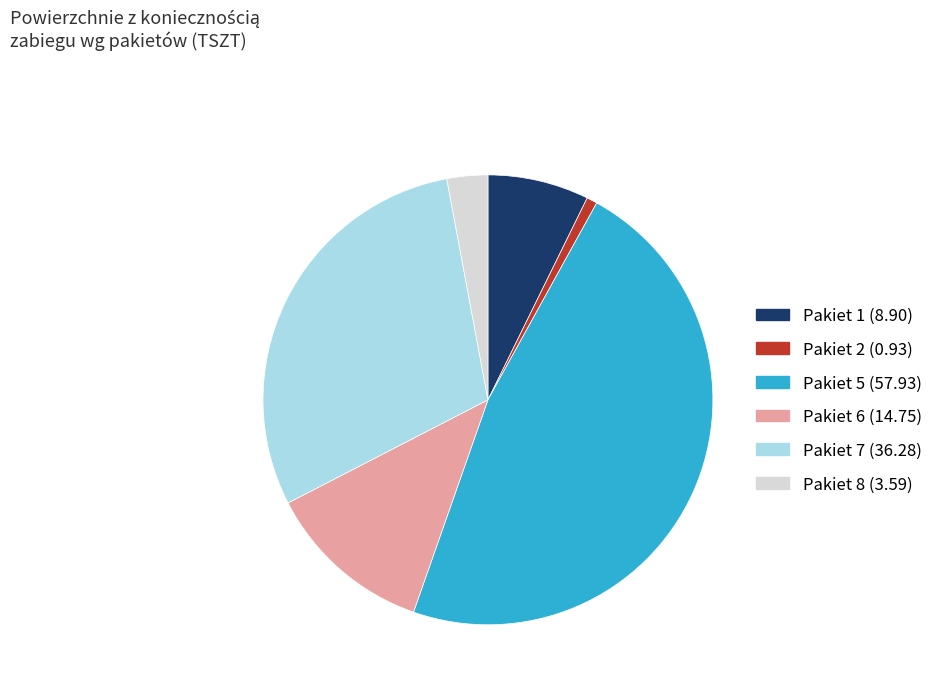

Is Pakiet 5 the majority of the pie?

No